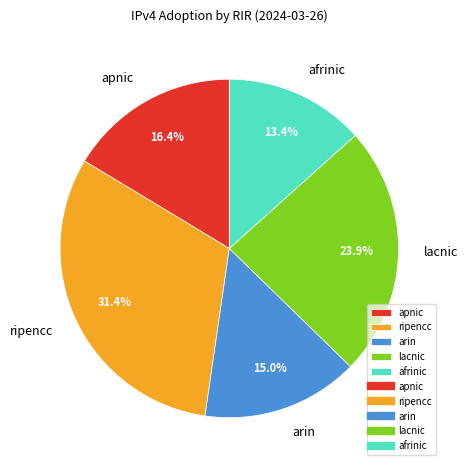

To the nearest percent, what is the combined percentage of lacnic and apnic?

40%